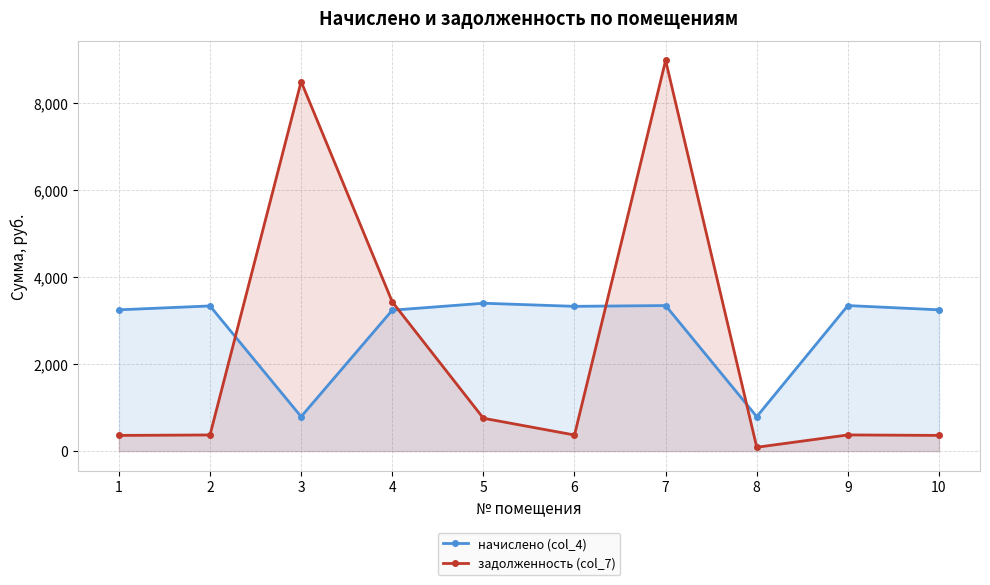

The начислено (col_4) series shows 1706.5 at 4. True or false?

False